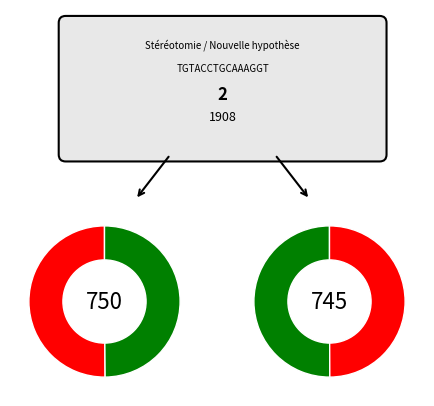

Count the number of slices in the pie.

2